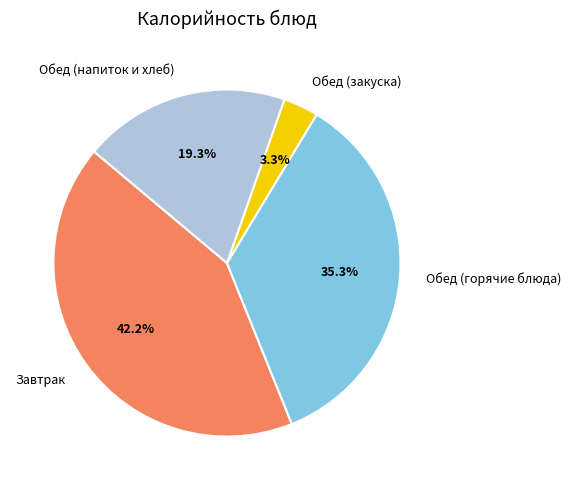

Which slice is the largest?

Завтрак